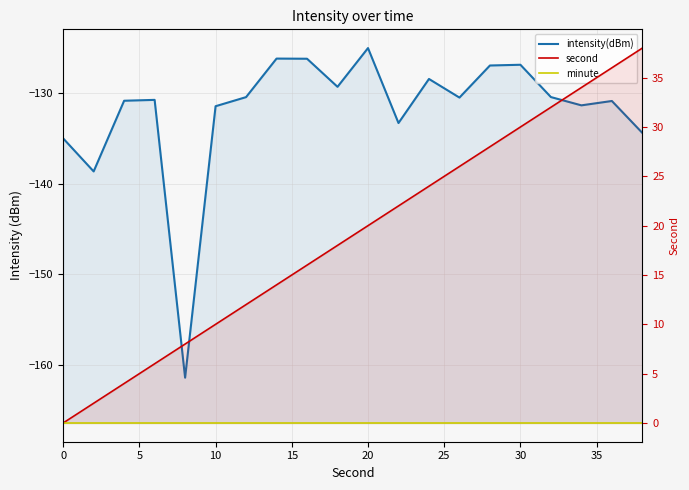

How many values in the second series exceed 20?

9